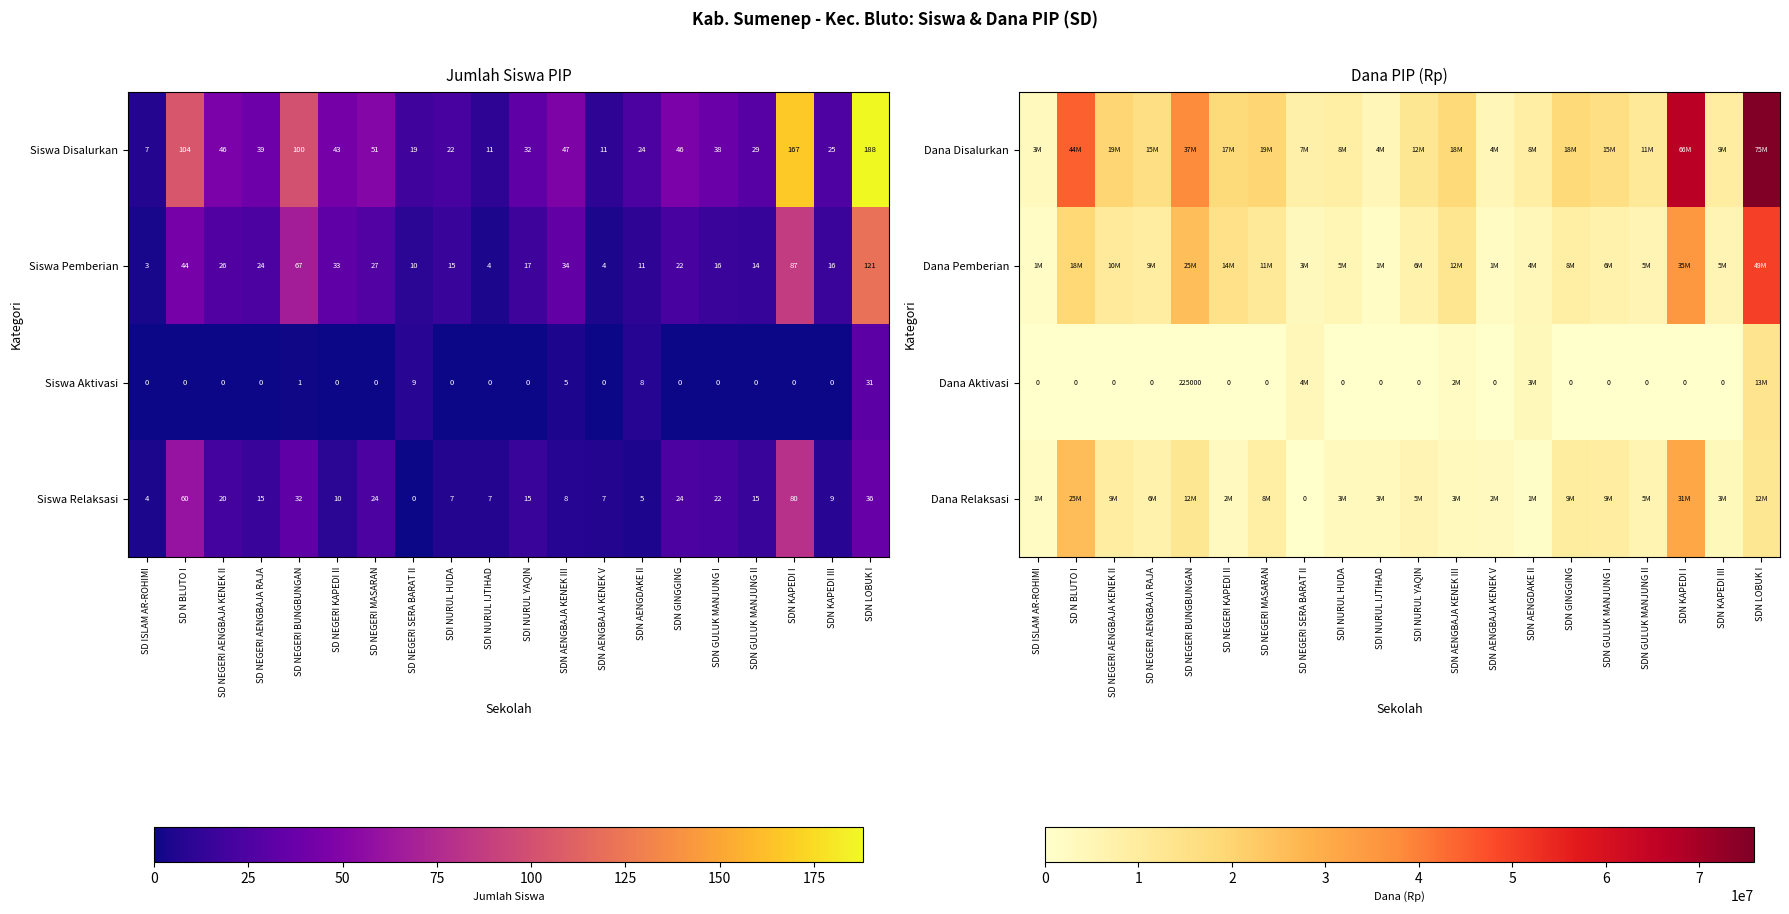

How many distinct data groups are displayed?

4